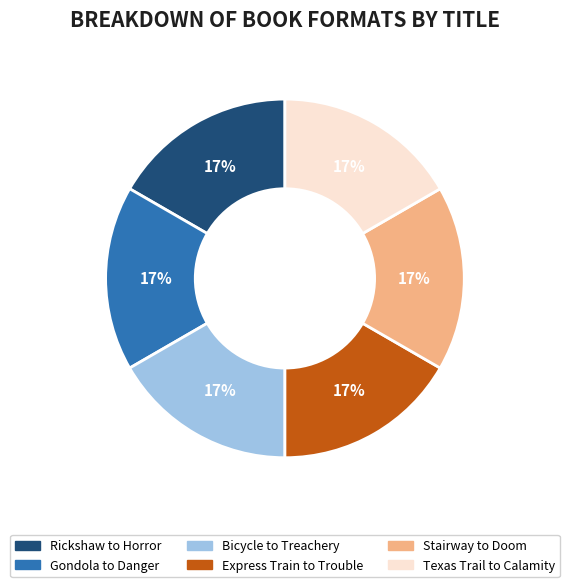

Count the number of slices in the pie.

6